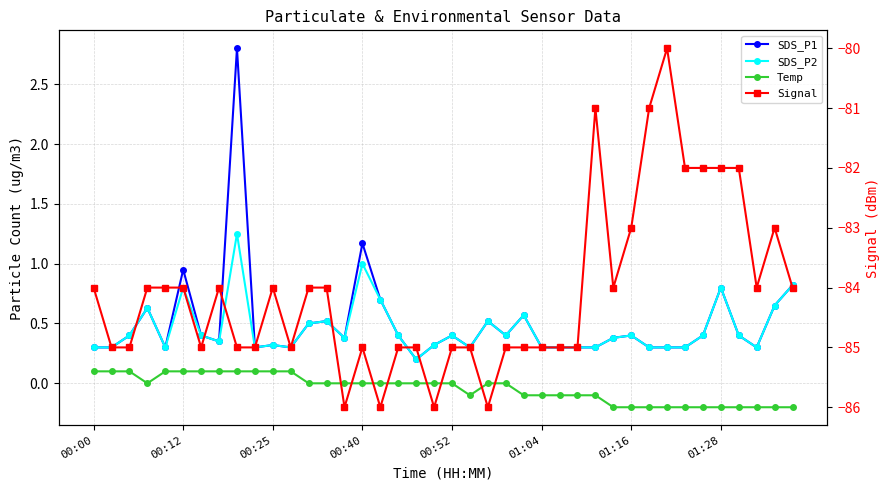

In Signal, how many points are lower than both neighbors (excluding endpoints)?

8